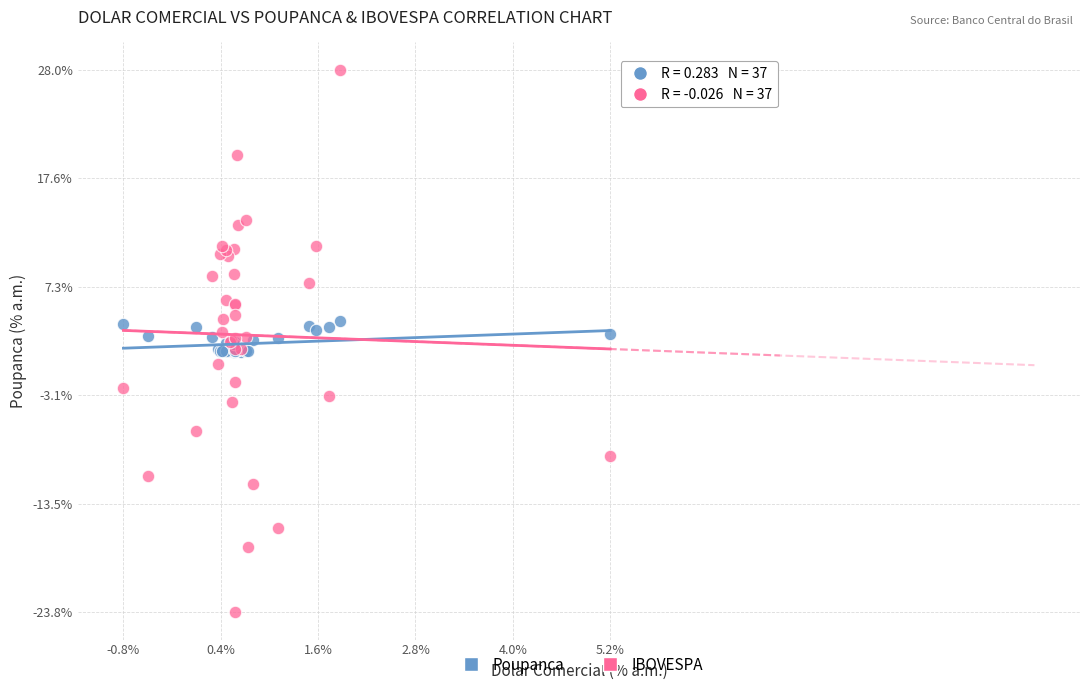

What are all the series names shown in the legend?

Poupanca, IBOVESPA